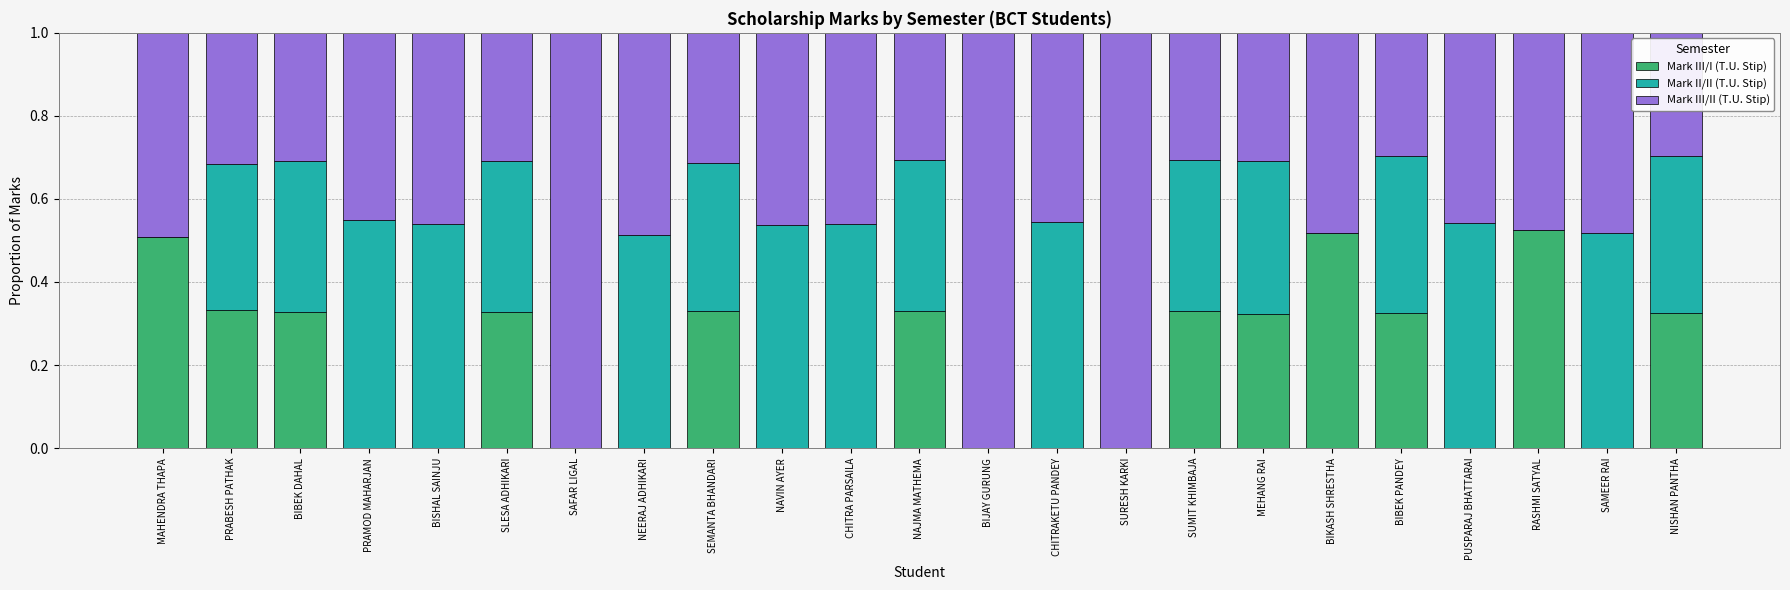

What is the total value across all series at BISHAL SAINJU?

1.0